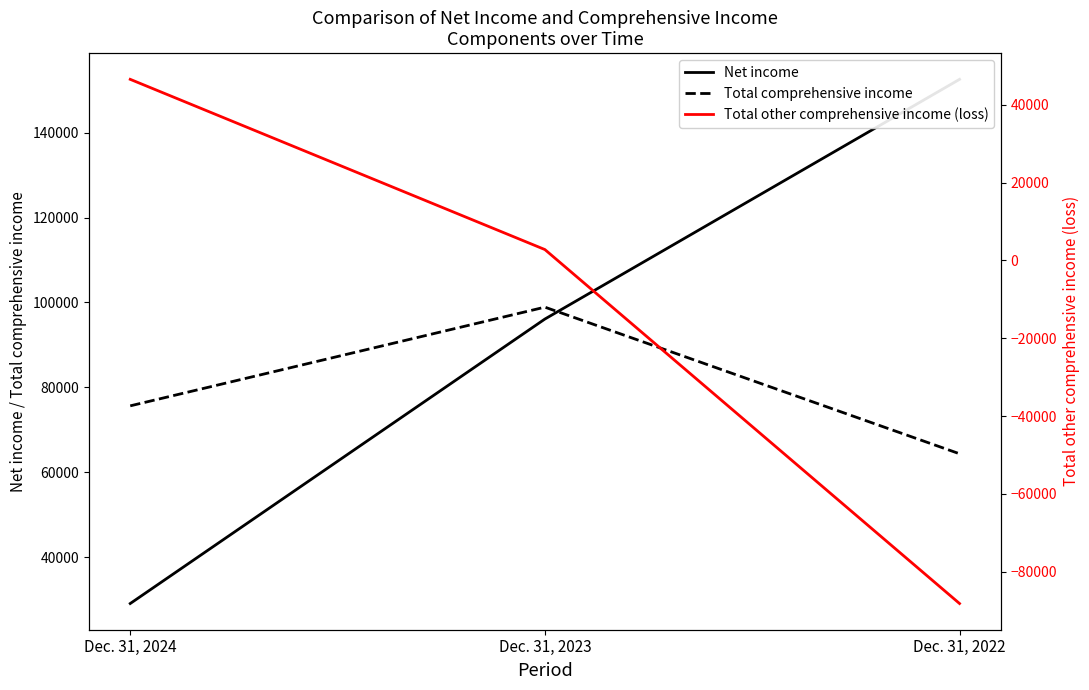

Is it true that Net income equals 29084 at Dec. 31, 2024?

True